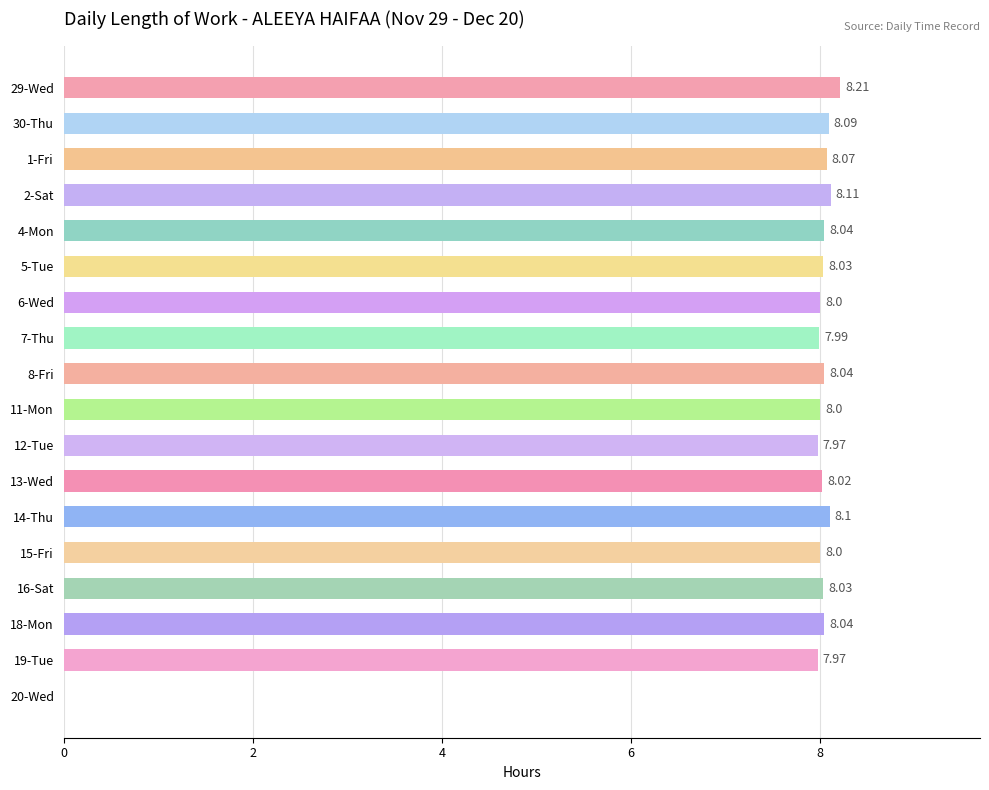

What is the sum of the values at 20-Wed and 1-Fri?

8.1